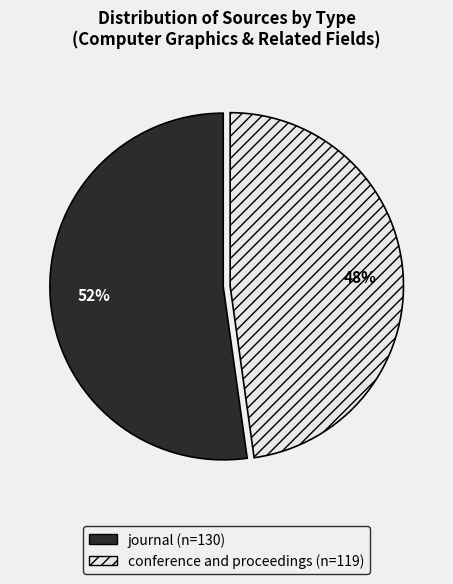

How many slices are in this pie chart?

2